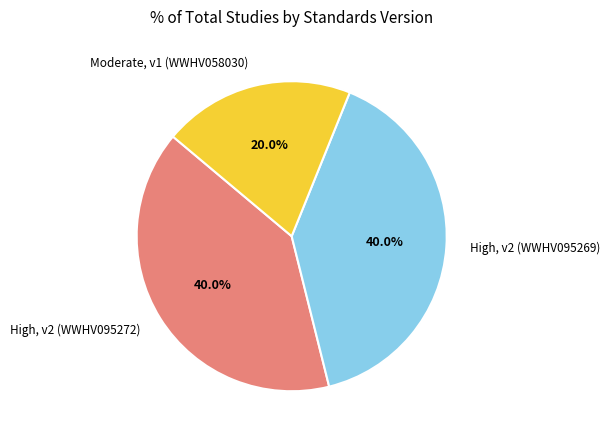

Which slice is the smallest?

Moderate, v1 (WWHV058030)